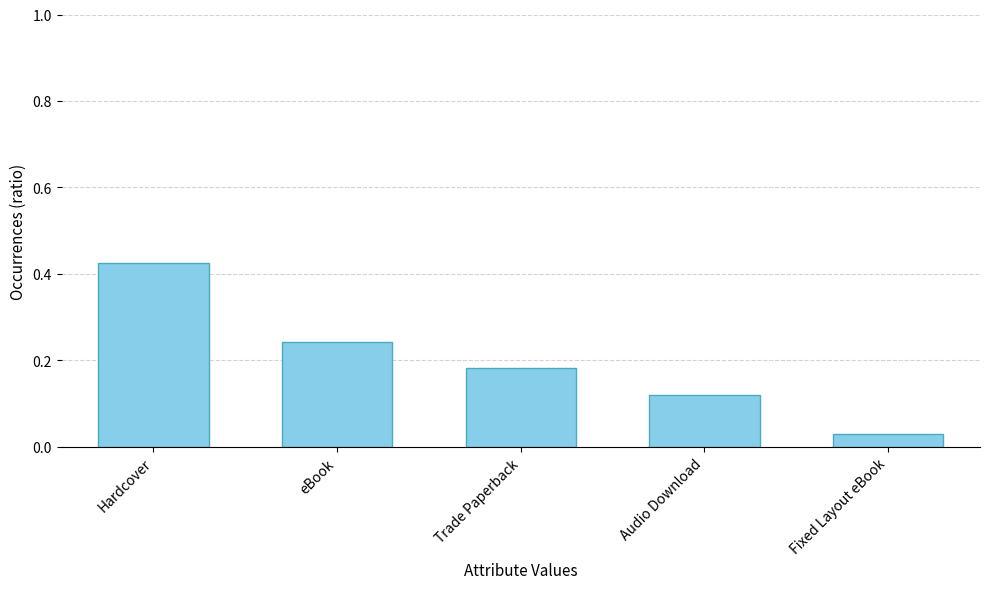

How many bars are there in total?

5